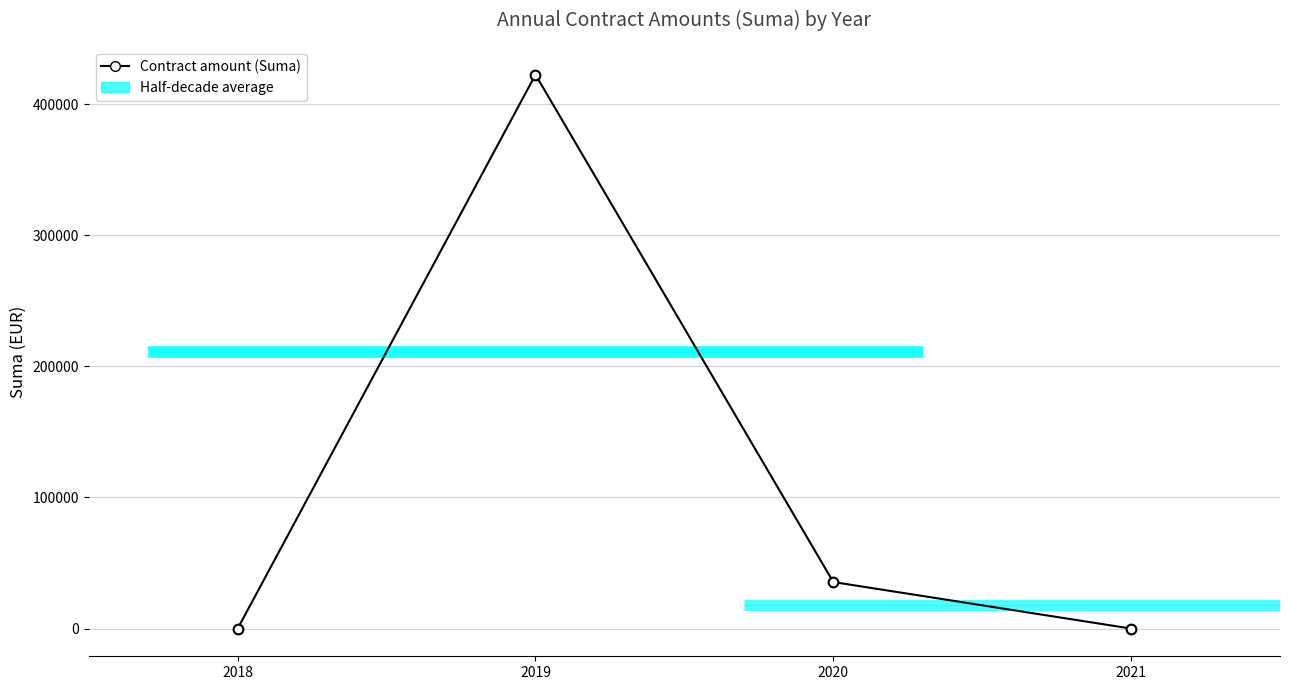

Which has a higher value, 2021 or 2018?

2021